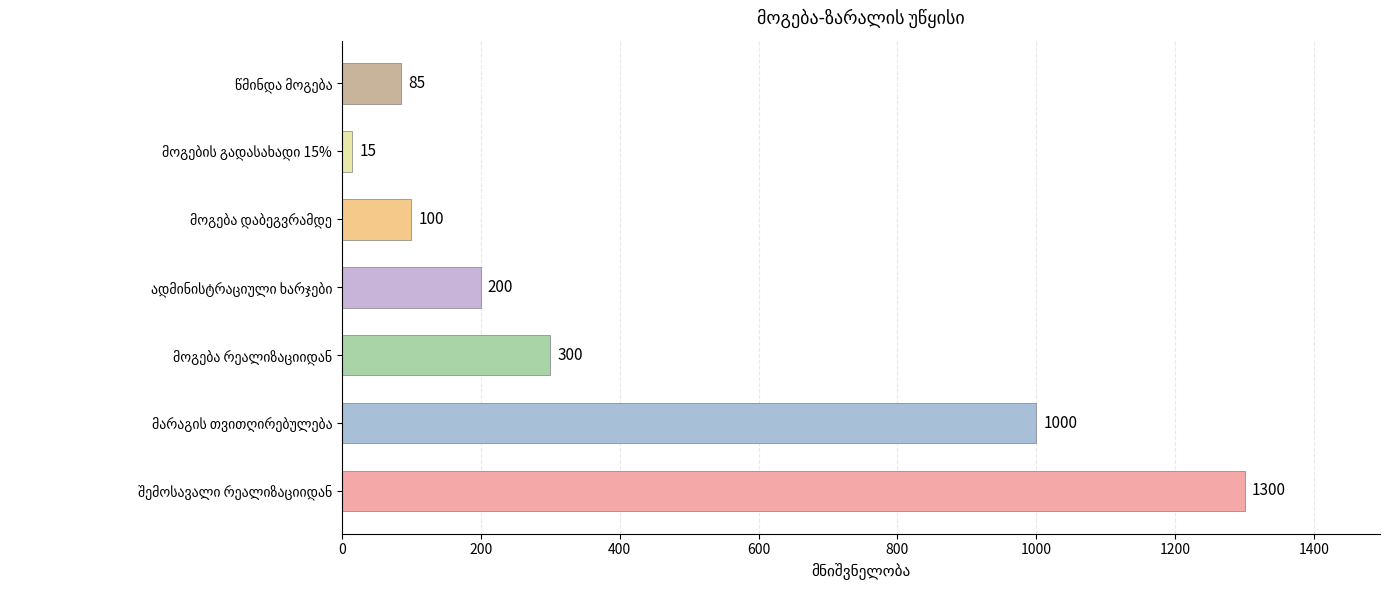

What is the minimum value shown in the chart?

15